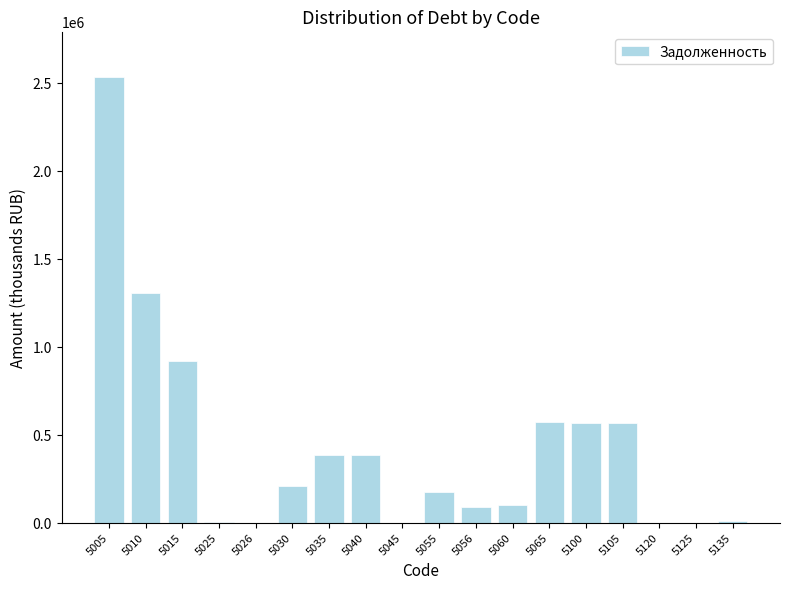

What is the change in value from 5005 to 5030?

-2323346